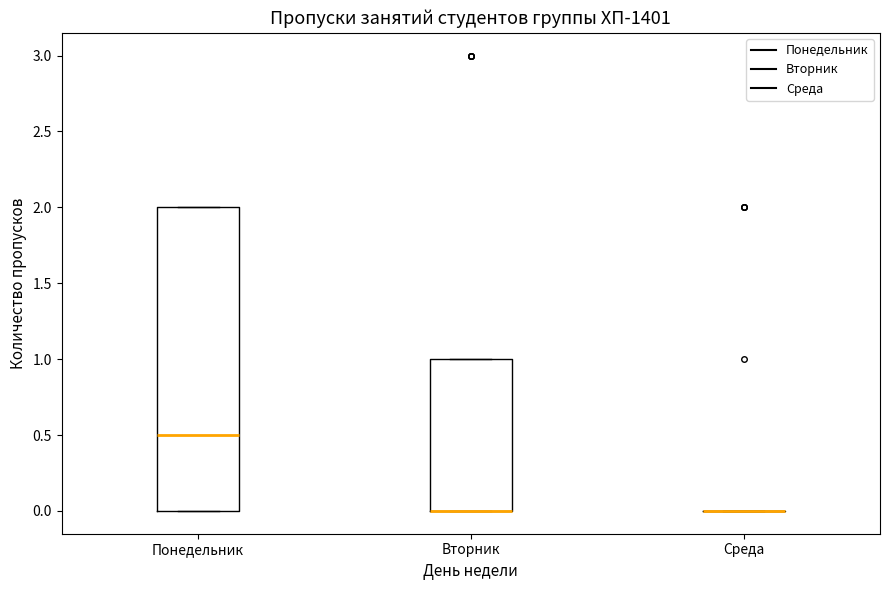

Reading left to right, read every box against the y-axis: the position of its median line, the range the box covers, and the ends of its whiskers. The values are not printed on the chart, so give them approximately, as read against the axis.

Понедельник: median 0.5, box 0.0 to 2.0, whiskers 0.0 to 2.0
Вторник: median 0.0 (drawn on the box's lower edge), box 0.0 to 1.0, whiskers 0.0 to 1.0
Среда: box collapsed to a line at 0.0, whiskers 0.0 to 0.0